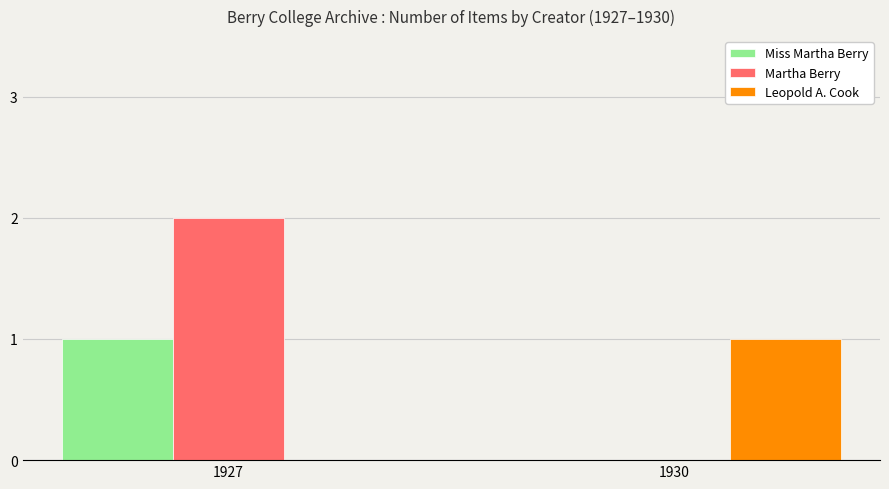

The value of Martha Berry at 1930 is 0. True or false?

True